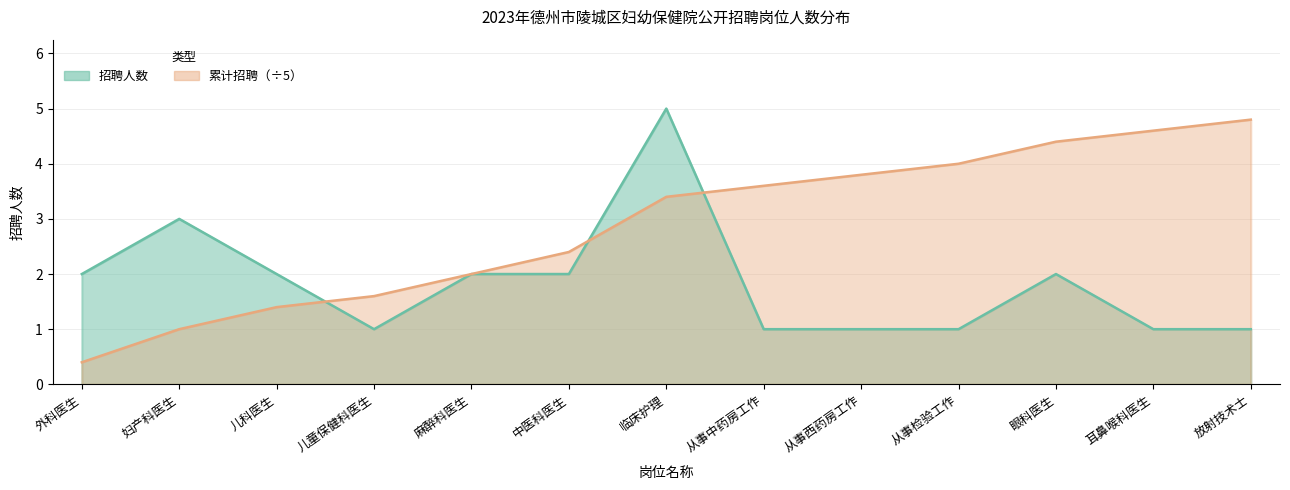

What is the difference between the 招聘人数 values at 耳鼻喉科医生 and 麻醉科医生?

1.0